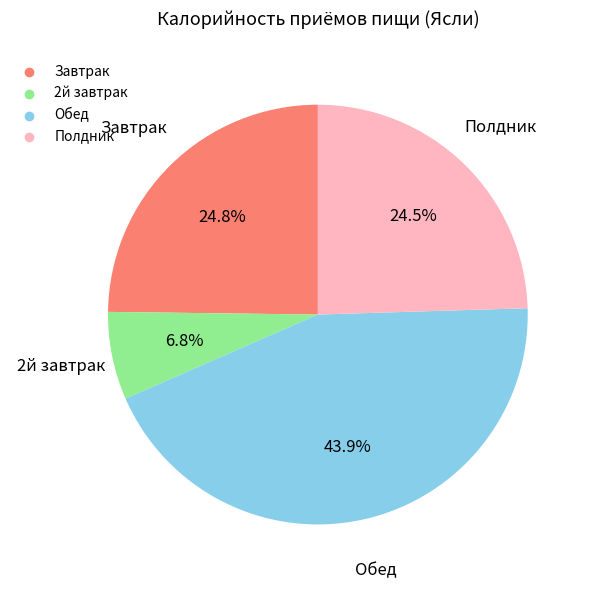

Between Завтрак and 2й завтрак, which is larger?

Завтрак